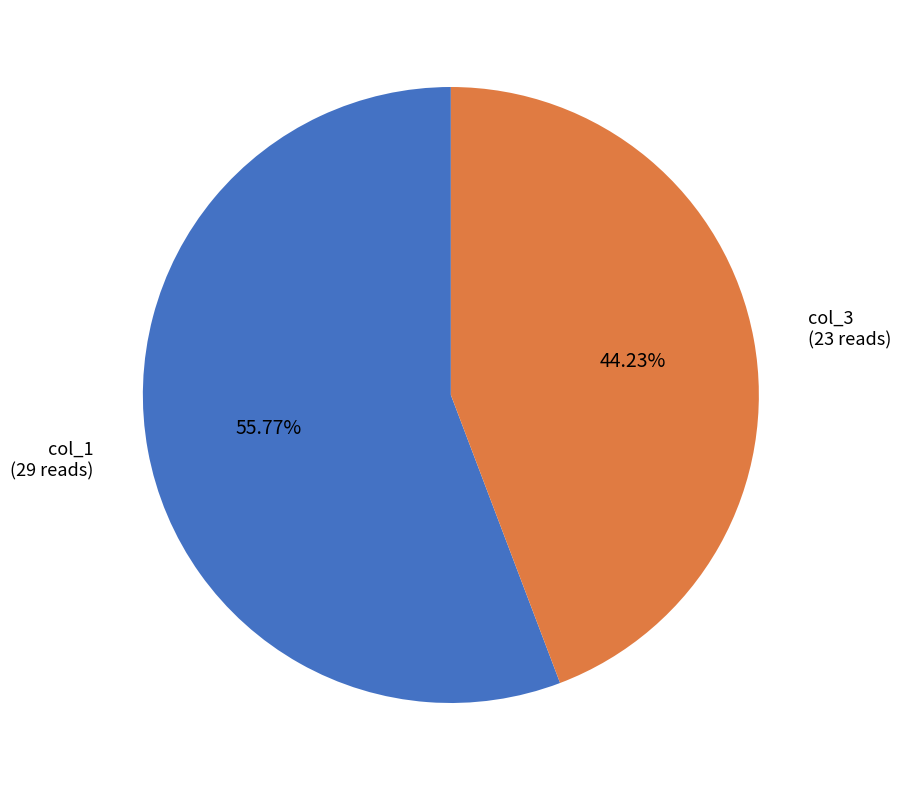

Is there any slice that represents more than half of the pie?

Yes